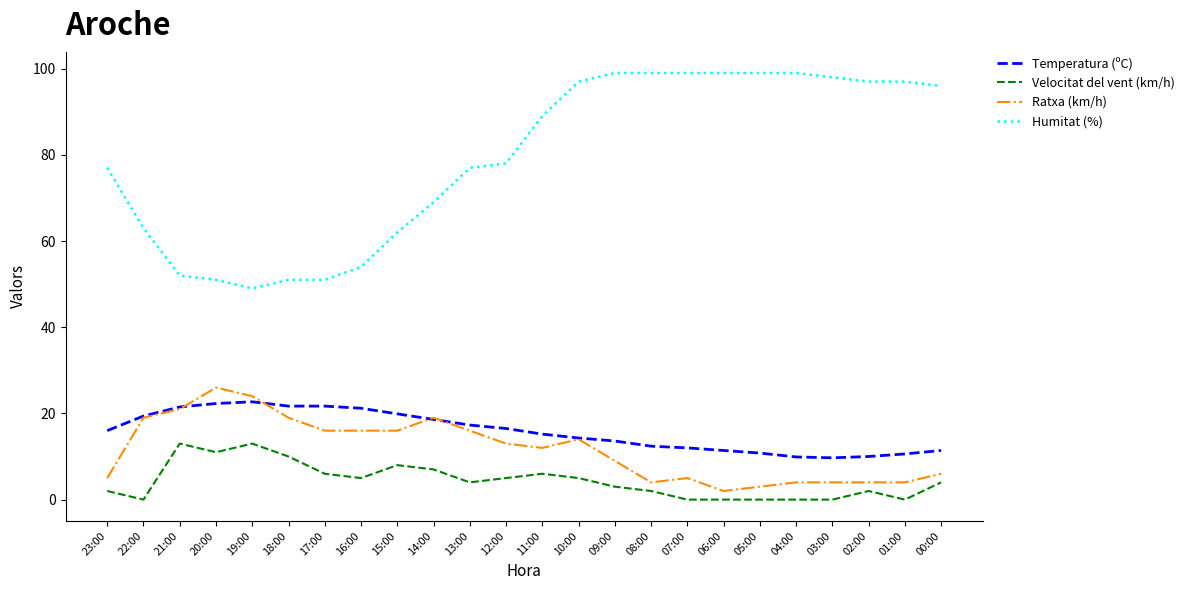

Which series has the largest range (max minus min)?

Humitat (%)